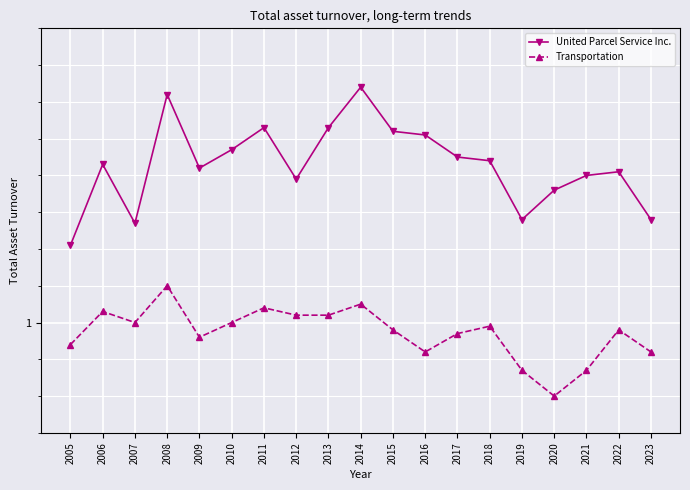

What is the sum of all Transportation values?

18.5